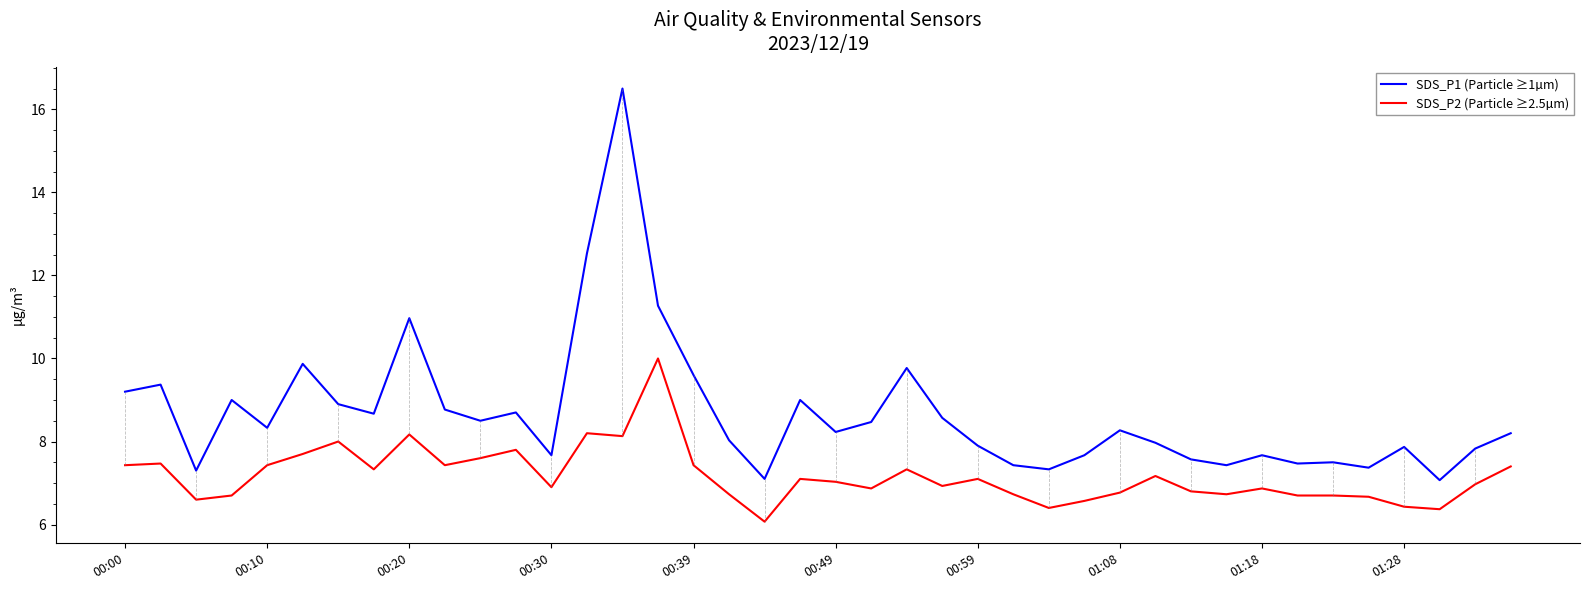

True or false: SDS_P2 (Particle ≥2.5µm) and SDS_P1 (Particle ≥1µm) cross at least once.

False